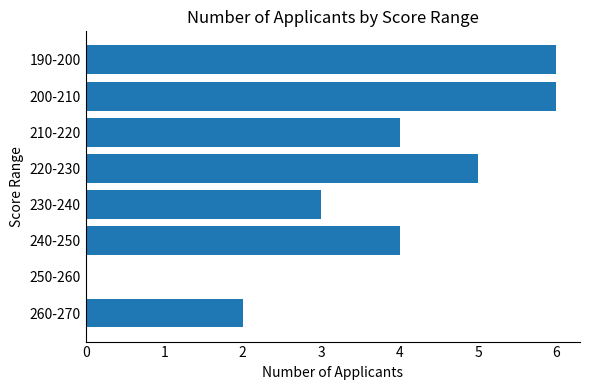

Is it true that the value at 190-200 is 6?

True